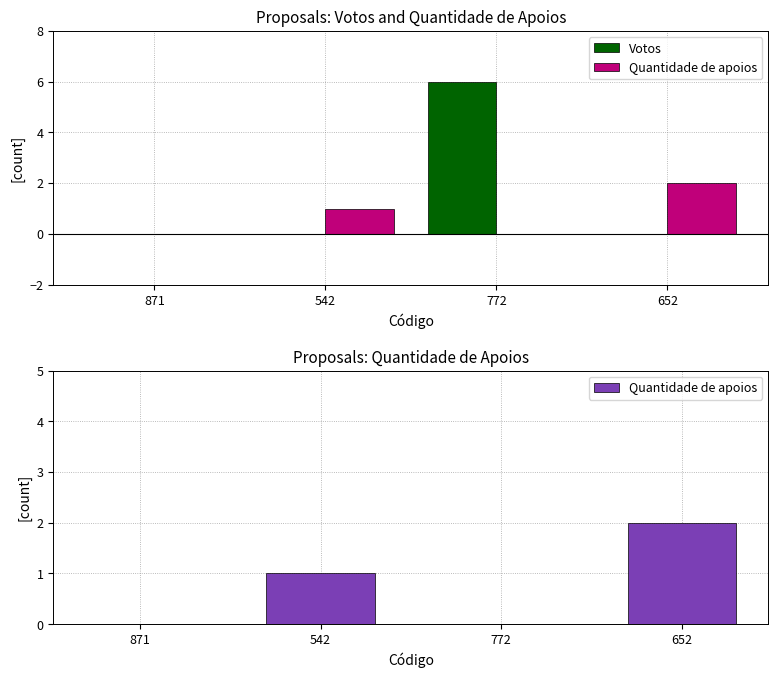

What is the difference between the maximum and minimum values in the Quantidade de apoios series?

2